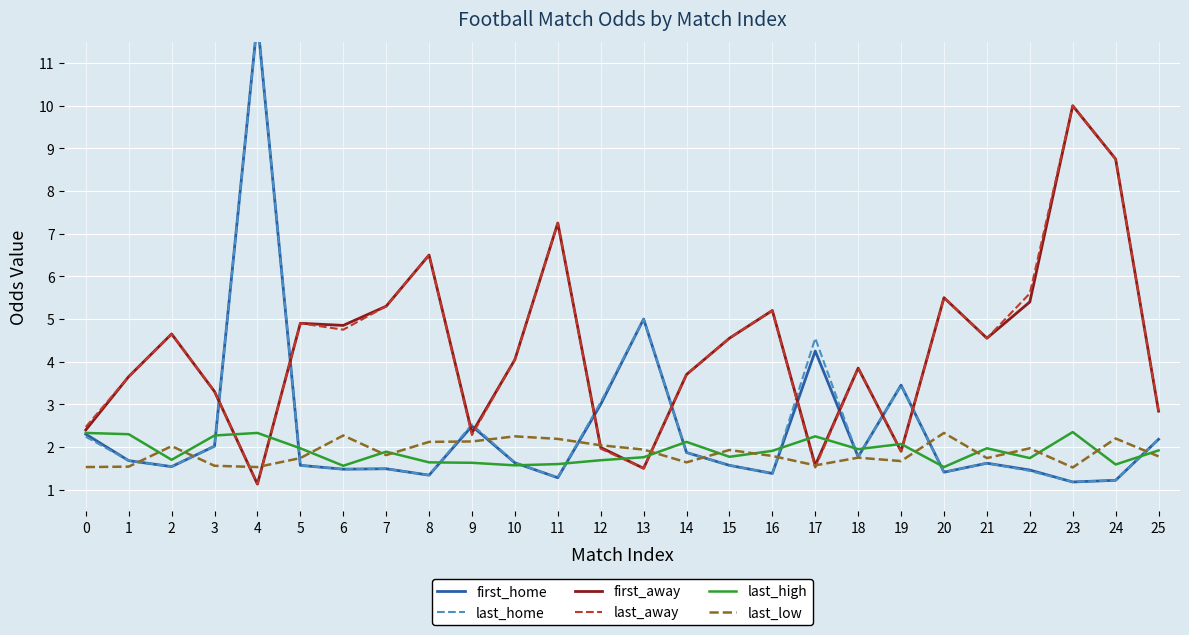

At which category does last_high reach its first local peak?

4